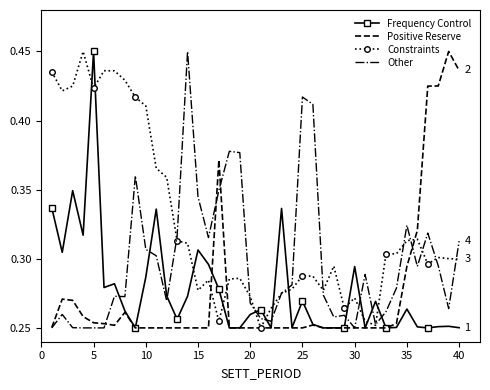

True or false: Other and Frequency Control intersect in this chart.

True